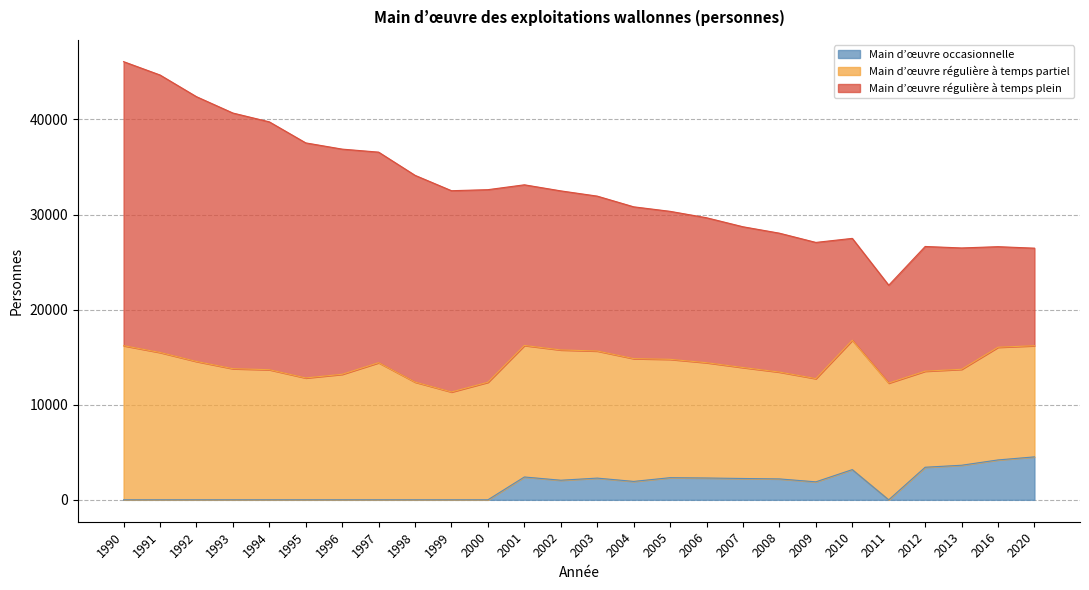

True or false: Main d’œuvre régulière à temps partiel and Main d’œuvre occasionnelle cross at least once.

False